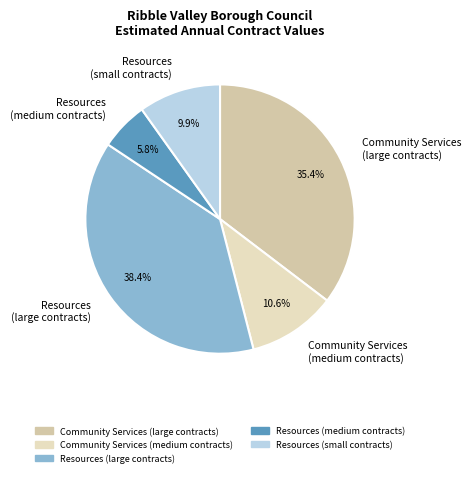

Combined, do Community Services (large contracts) and Community Services (medium contracts) account for over 50%?

No